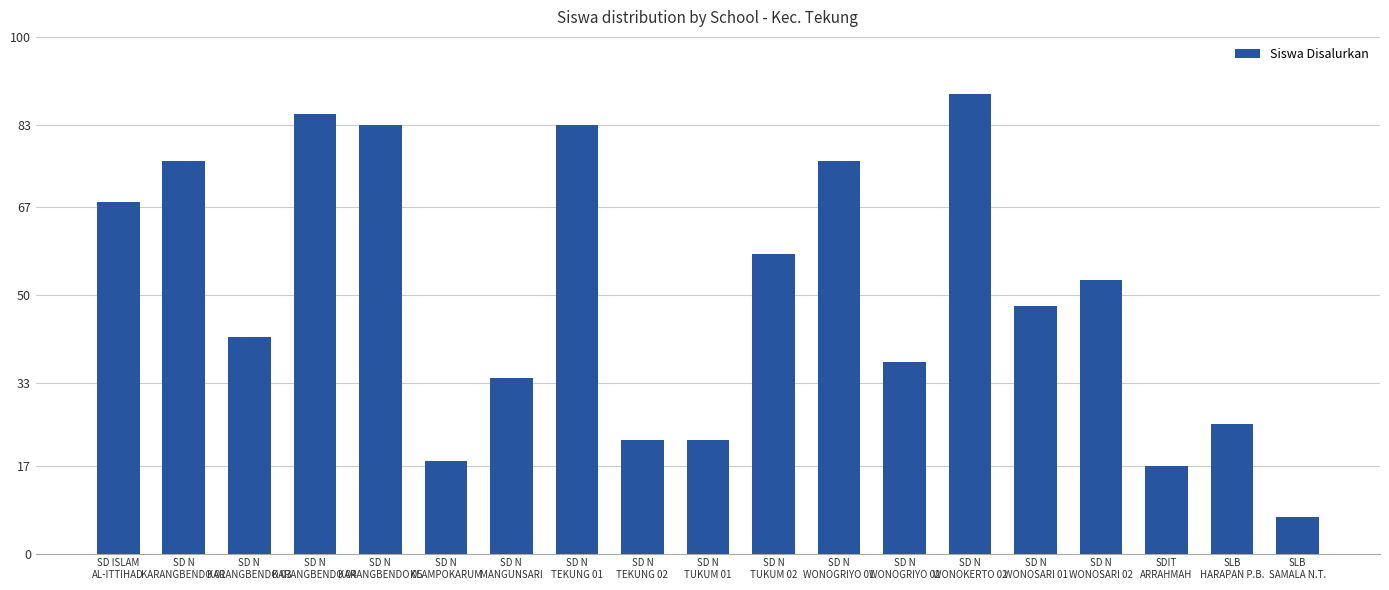

What is the difference between the maximum and minimum values?

82